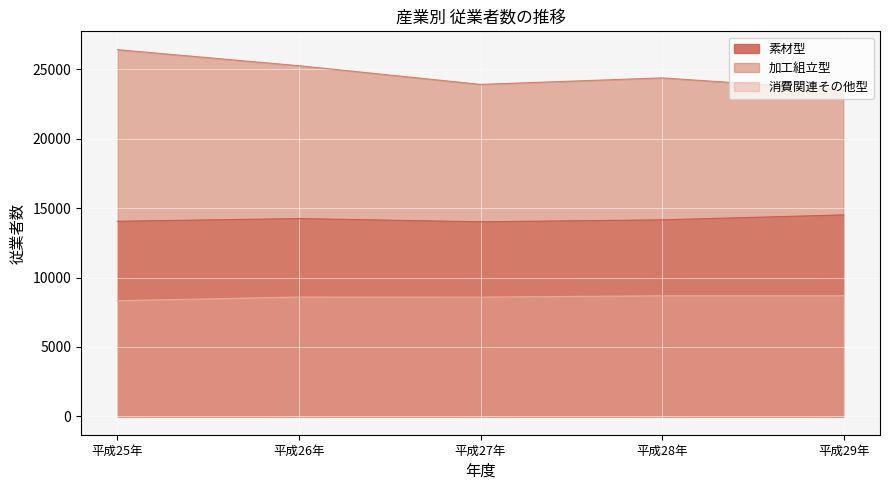

What is the difference between the maximum and minimum values in the 加工組立型 series?

2901